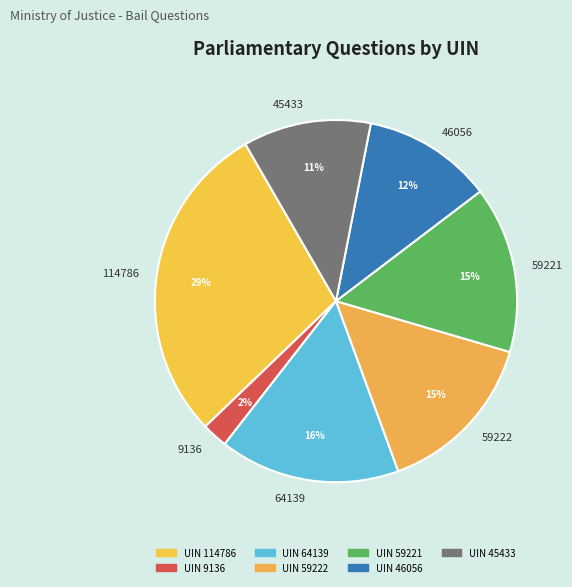

To the nearest percent, what is the difference between the 64139 and 114786 slice percentages?

13%